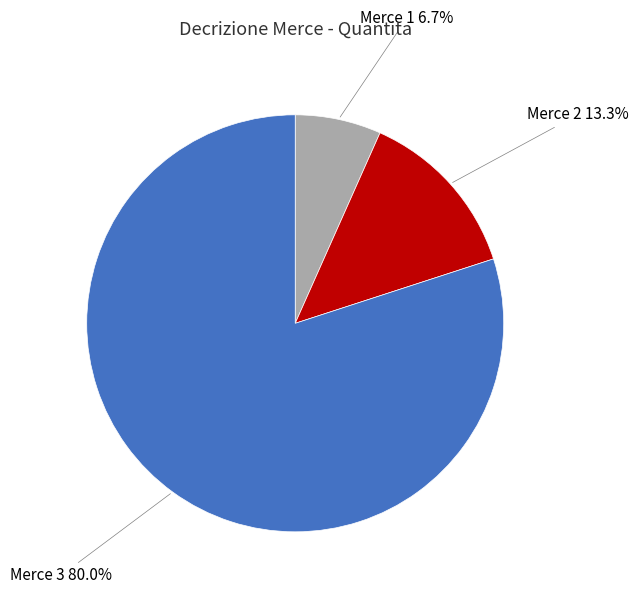

Rank the categories by value from lowest to highest.

Merce 1, Merce 2, Merce 3